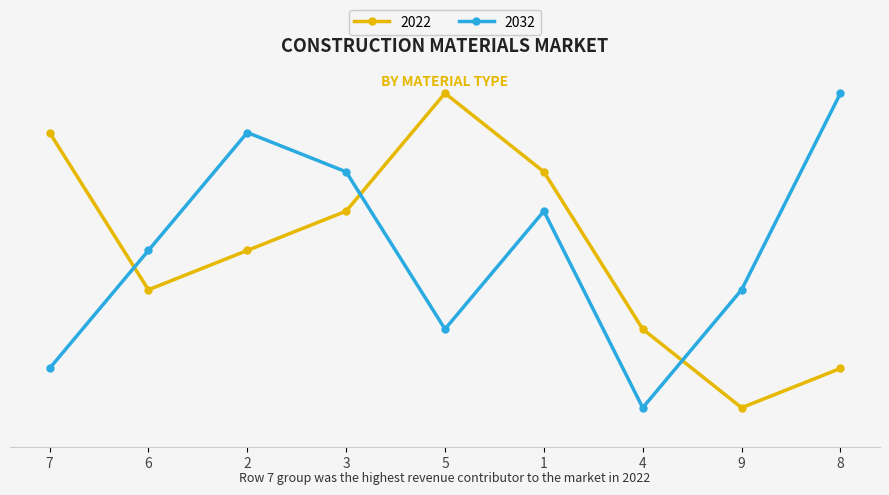

At which label is 2032 closest to 5?

6